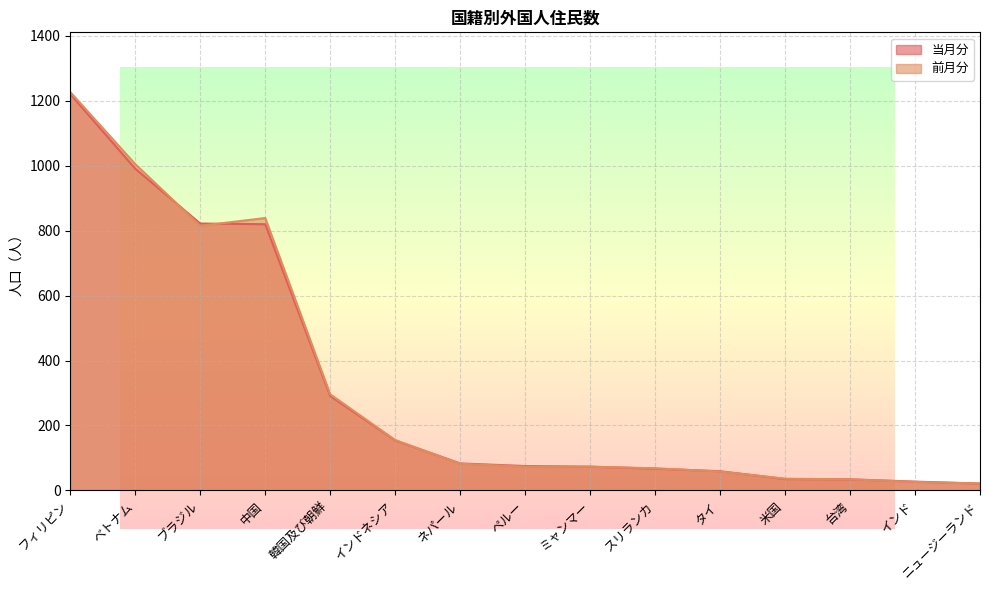

Which series has the largest total across all categories?

前月分